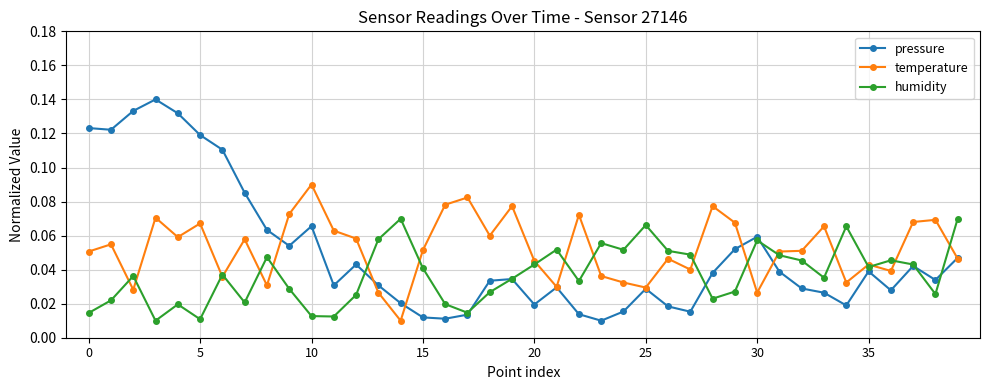

List the series in order of their peak value, lowest first.

humidity, temperature, pressure